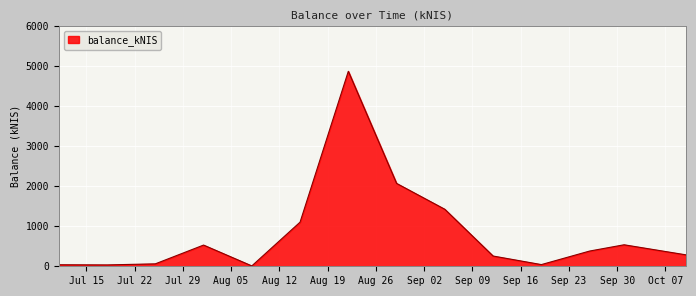

What is the difference between the maximum and minimum values?

4864.6